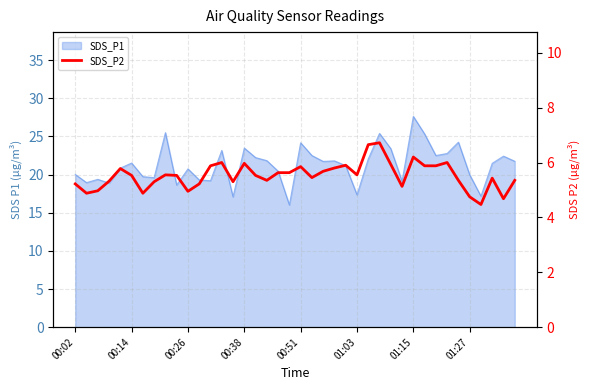

Reading right to left, what are all the values shown in this chart?

5.3	4.7	5.4	4.5	4.8	5.3	6.0	5.9	5.9	6.2	5.1	5.9	6.7	6.7	5.5	5.9	5.8	5.7	5.5	5.8	5.6	5.6	5.3	5.5	6.0	5.3	6.0	5.9	5.2	5.0	5.5	5.5	5.3	4.9	5.5	5.8	5.3	5.0	4.9	5.2